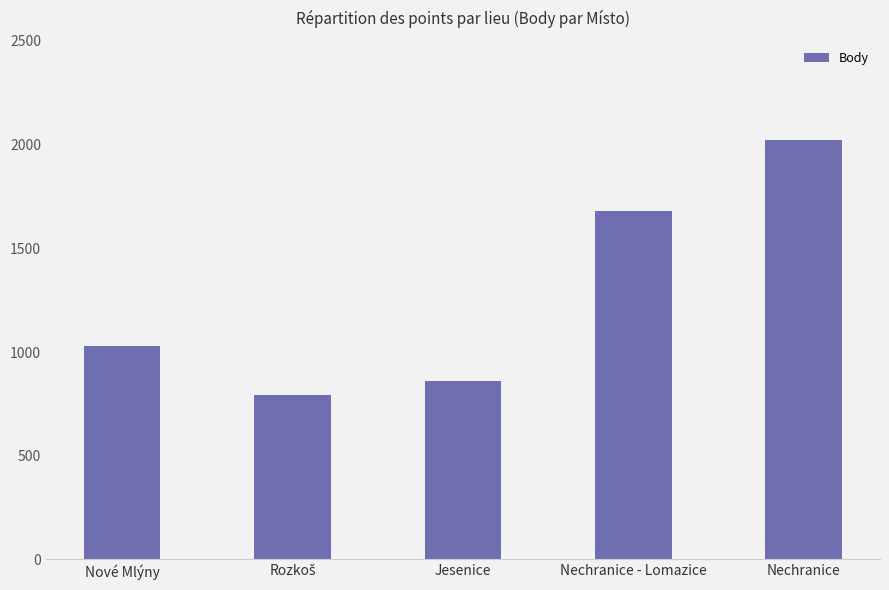

What is the minimum value shown in the chart?

792